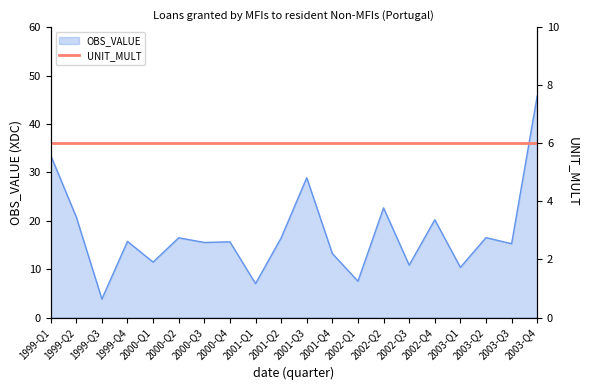

Where is the first local maximum?

1999-Q4